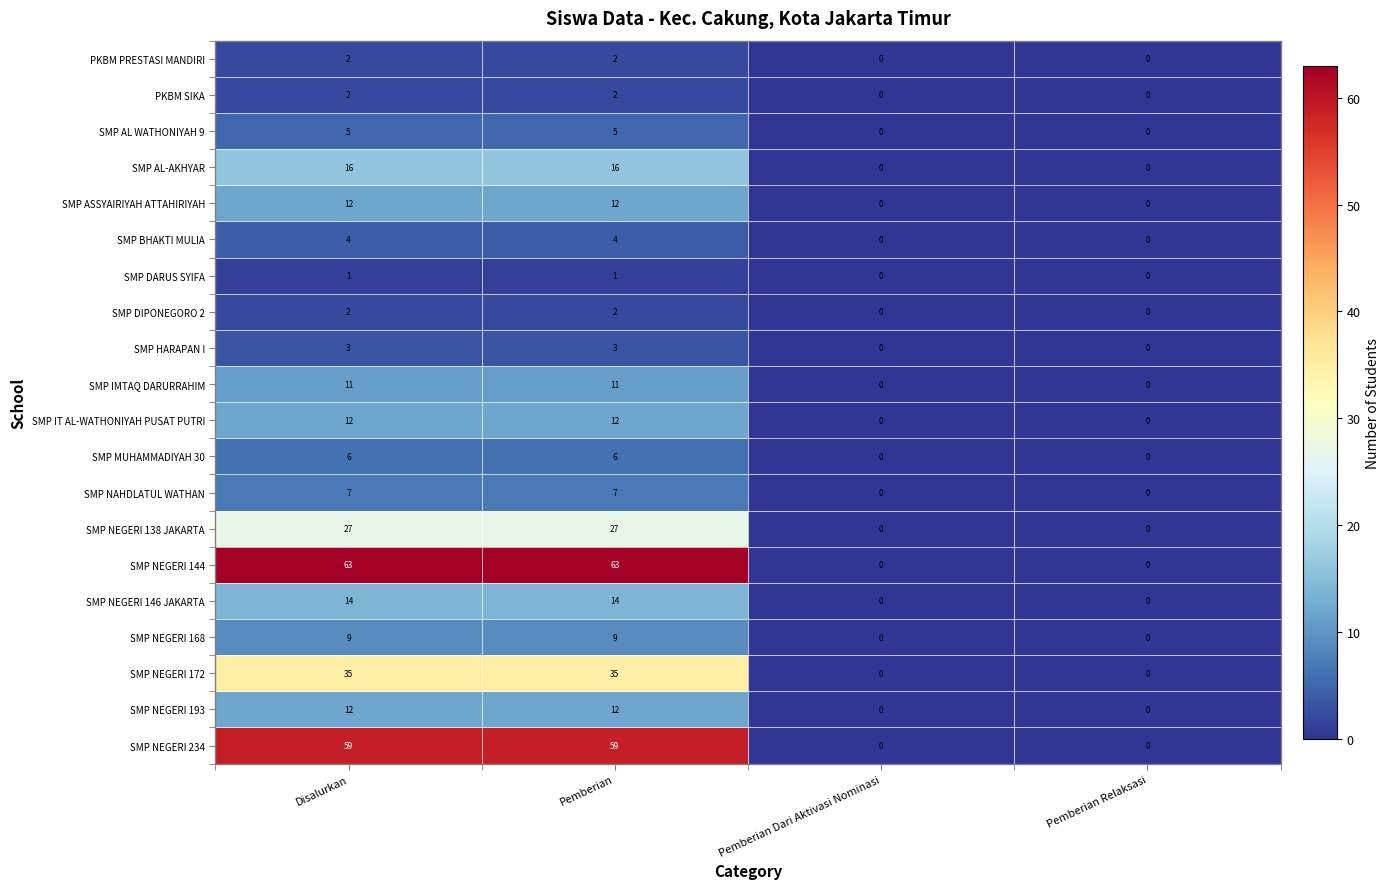

True or false: SMP NEGERI 146 JAKARTA has a value of 24 at Disalurkan.

False